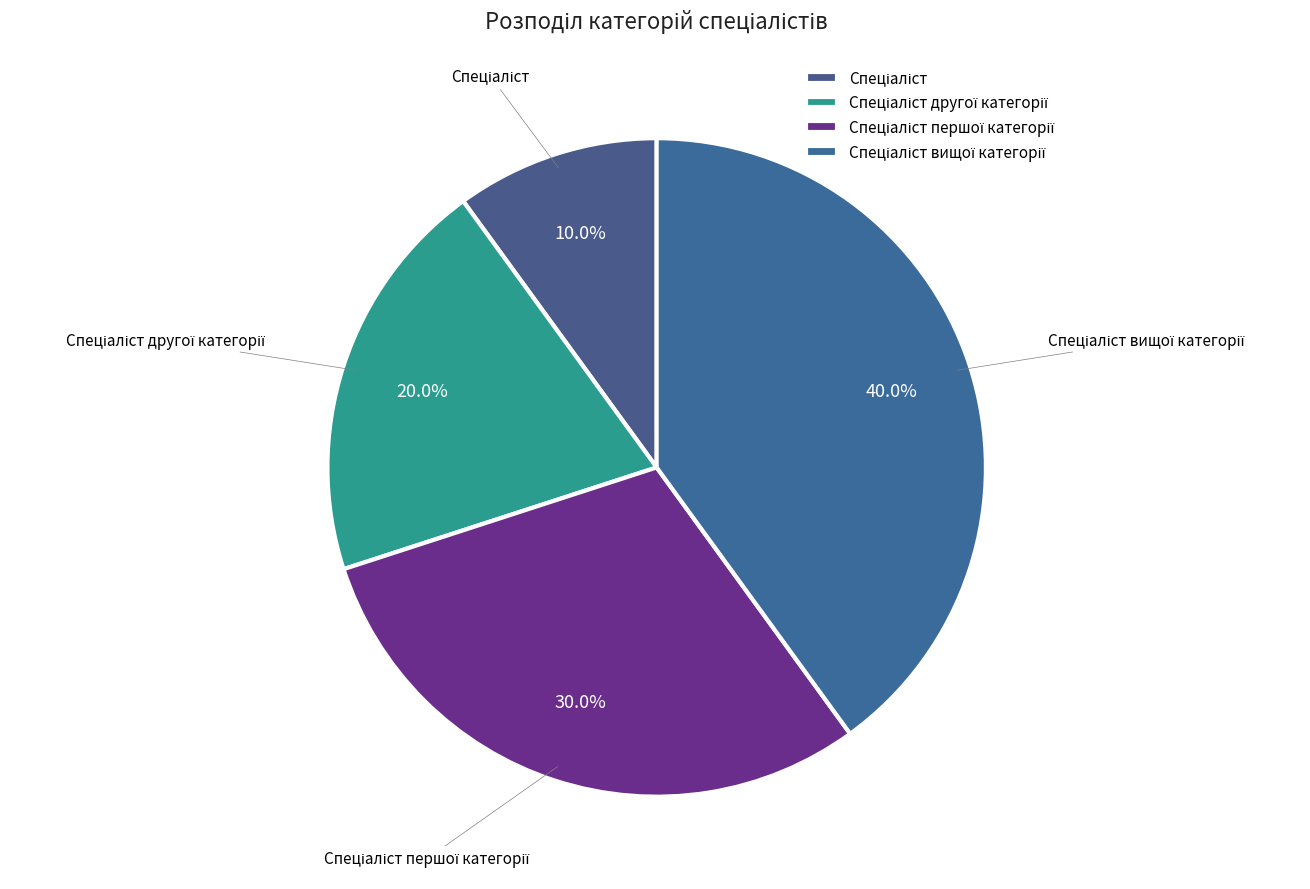

Is there a majority slice in this chart?

No